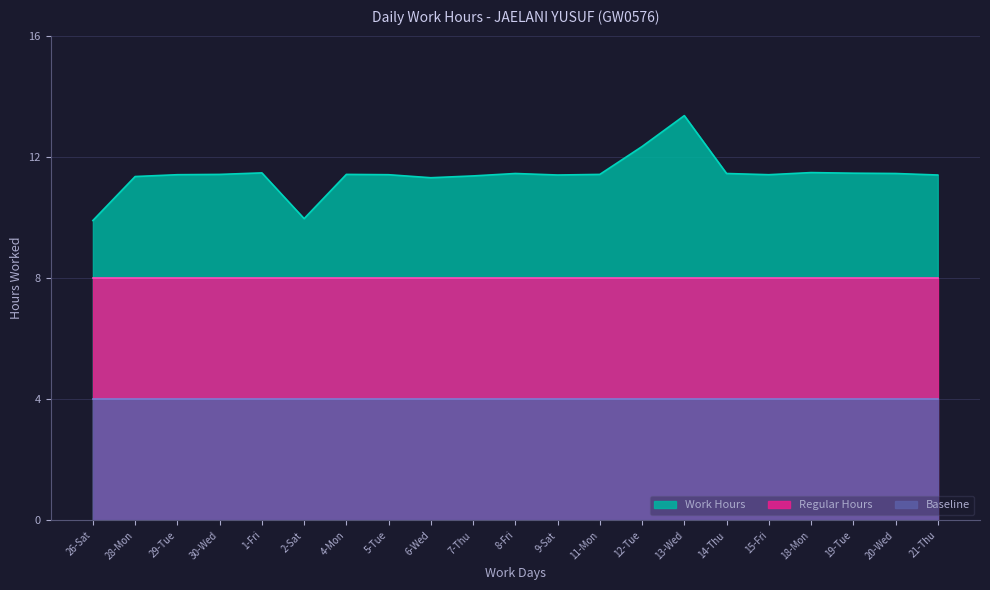

Reading right to left, extract all data points from this chart.

Work Hours: 11.4	11.4	11.5	11.5	11.4	11.4	13.4	12.3	11.4	11.4	11.4	11.4	11.3	11.4	11.4	10.0	11.5	11.4	11.4	11.3	9.9
Regular Hours: 8.0	8.0	8.0	8.0	8.0	8.0	8.0	8.0	8.0	8.0	8.0	8.0	8.0	8.0	8.0	8.0	8.0	8.0	8.0	8.0	8.0
Baseline: 4.0	4.0	4.0	4.0	4.0	4.0	4.0	4.0	4.0	4.0	4.0	4.0	4.0	4.0	4.0	4.0	4.0	4.0	4.0	4.0	4.0